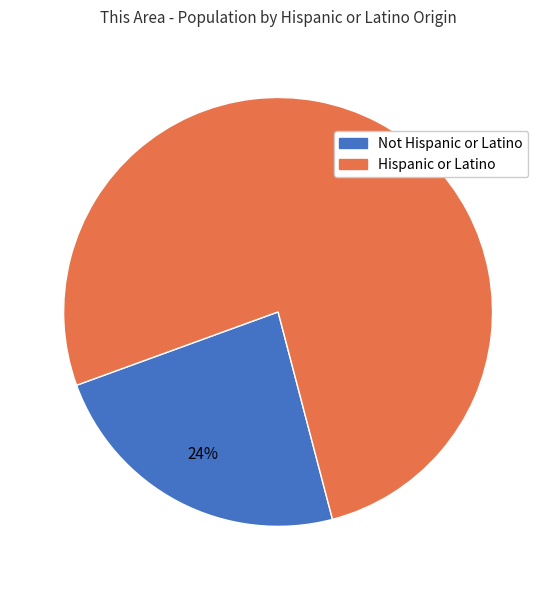

Combined, do Hispanic or Latino and Not Hispanic or Latino account for over 50%?

Yes